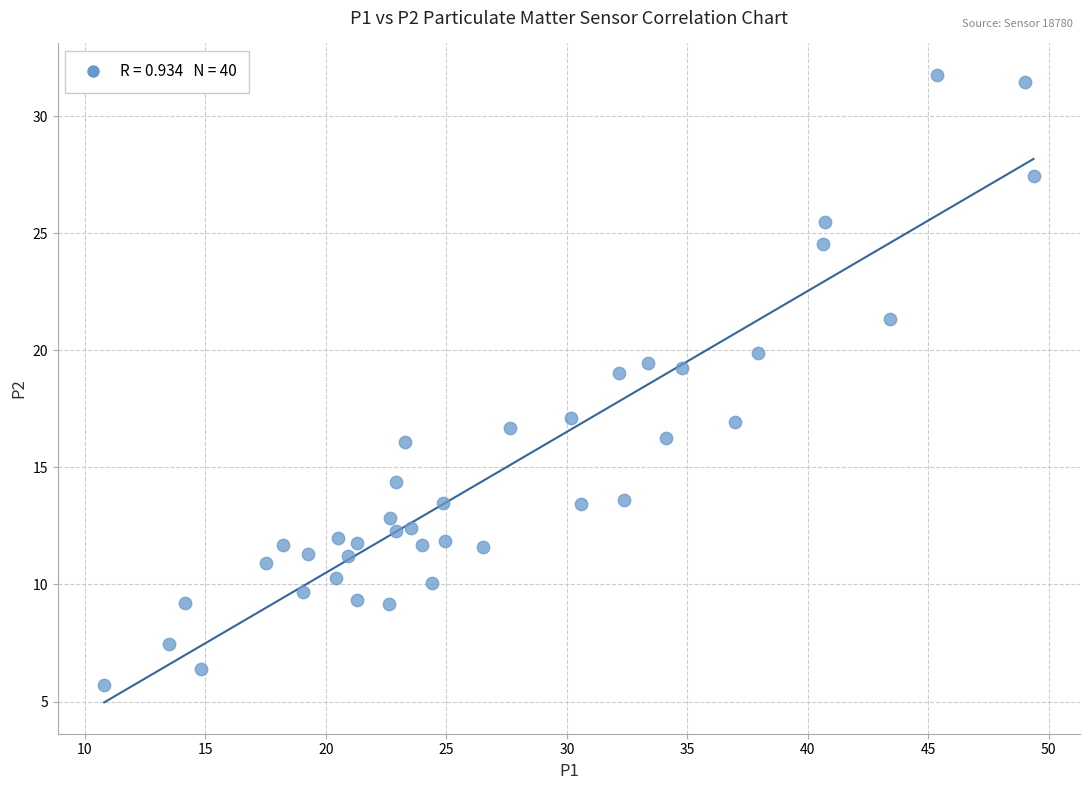

What is the range of Y values (max minus min)?

26.1